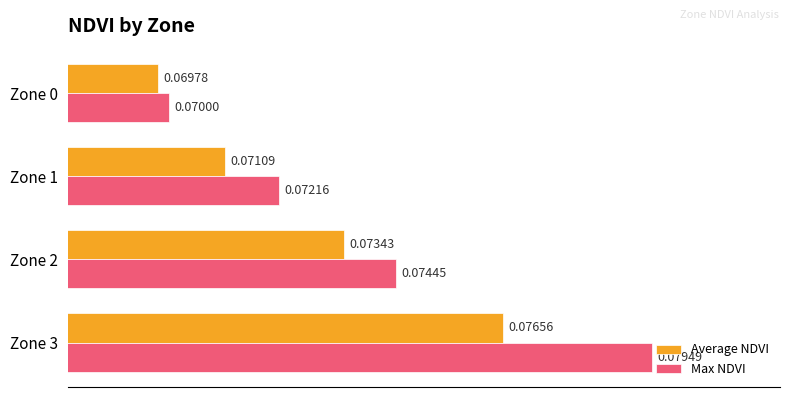

List the series in order of their peak value, highest first.

Max NDVI, Average NDVI